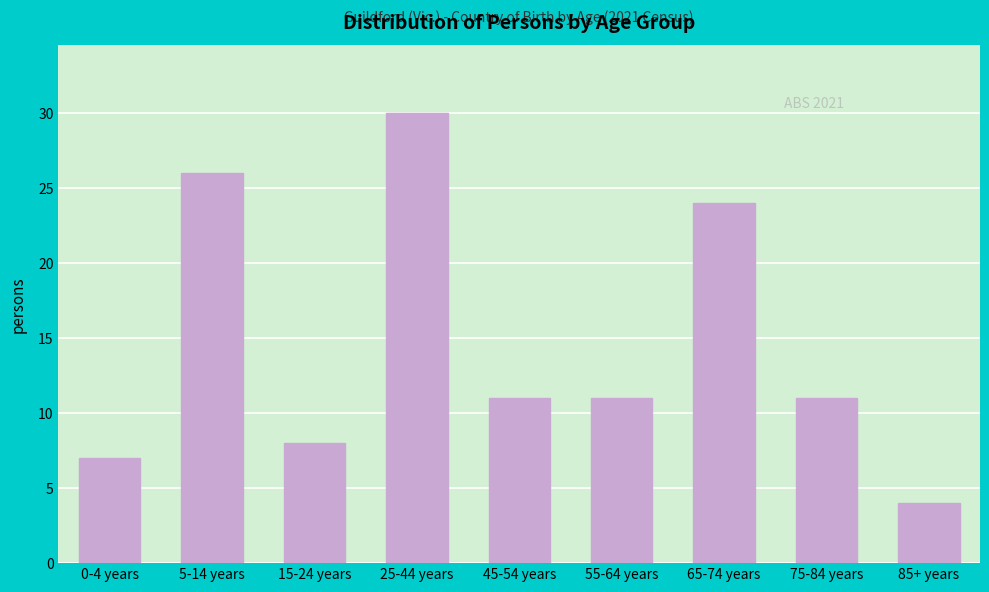

Reading right to left, list all the values displayed in this chart.

4	11	24	11	11	30	8	26	7